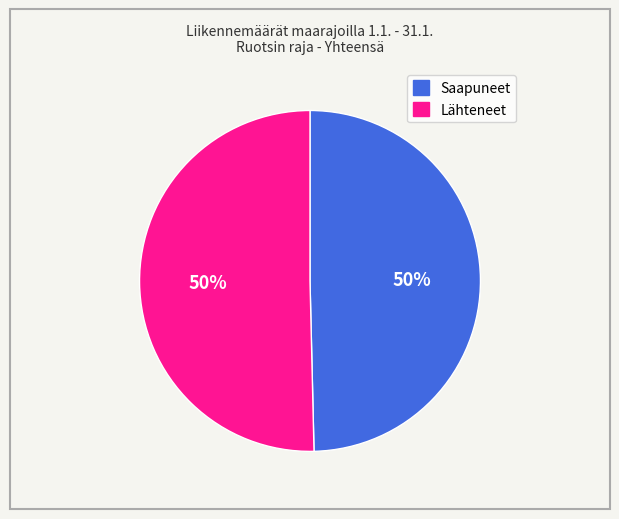

How many segments does this pie chart have?

2